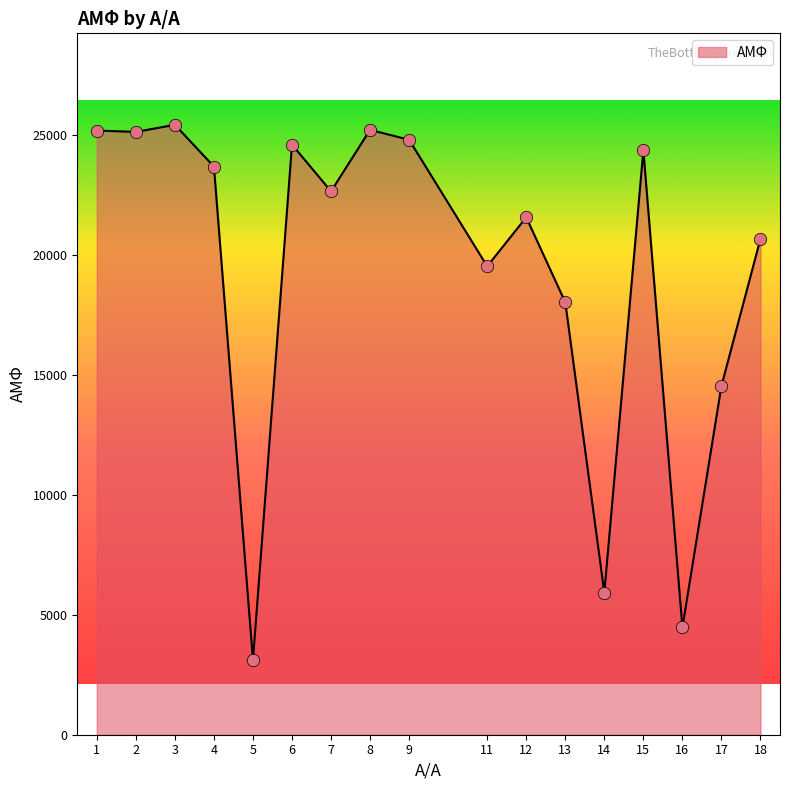

What is the change in value from 4 to 14?

-17762